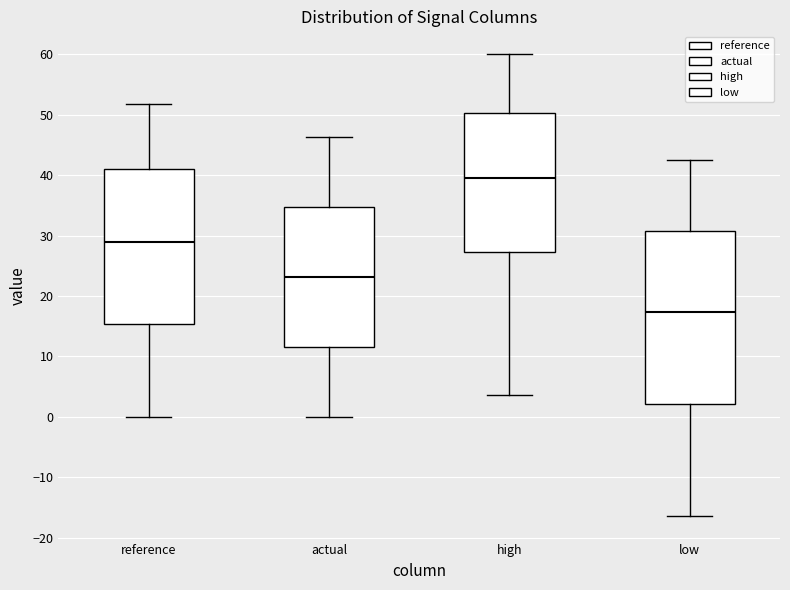

Where is the lower edge of the box for low on the y-axis? The values are not printed on the chart, so give them approximately, as read against the axis.

2